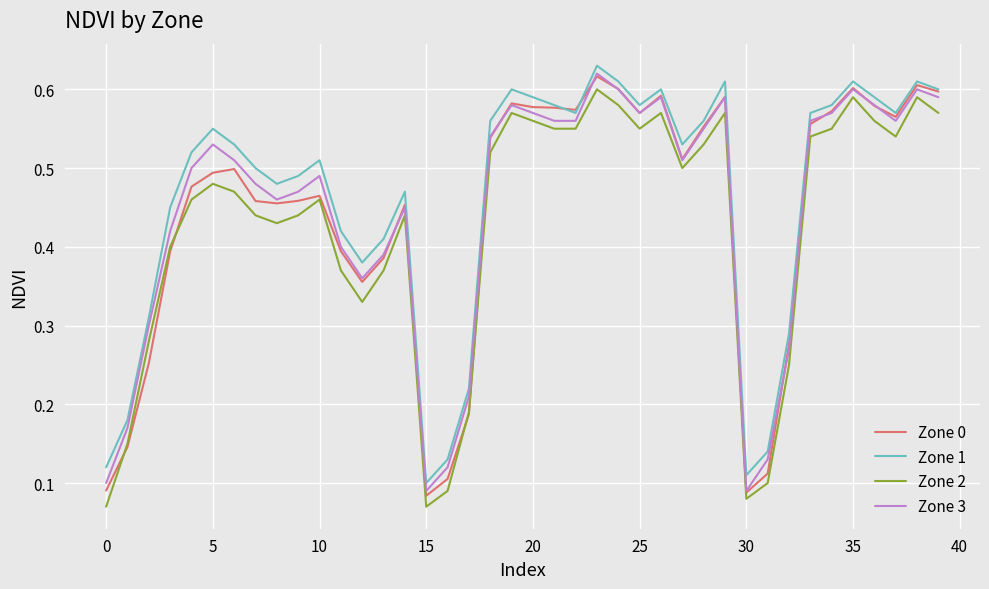

Which series has the largest total across all categories?

Zone 1